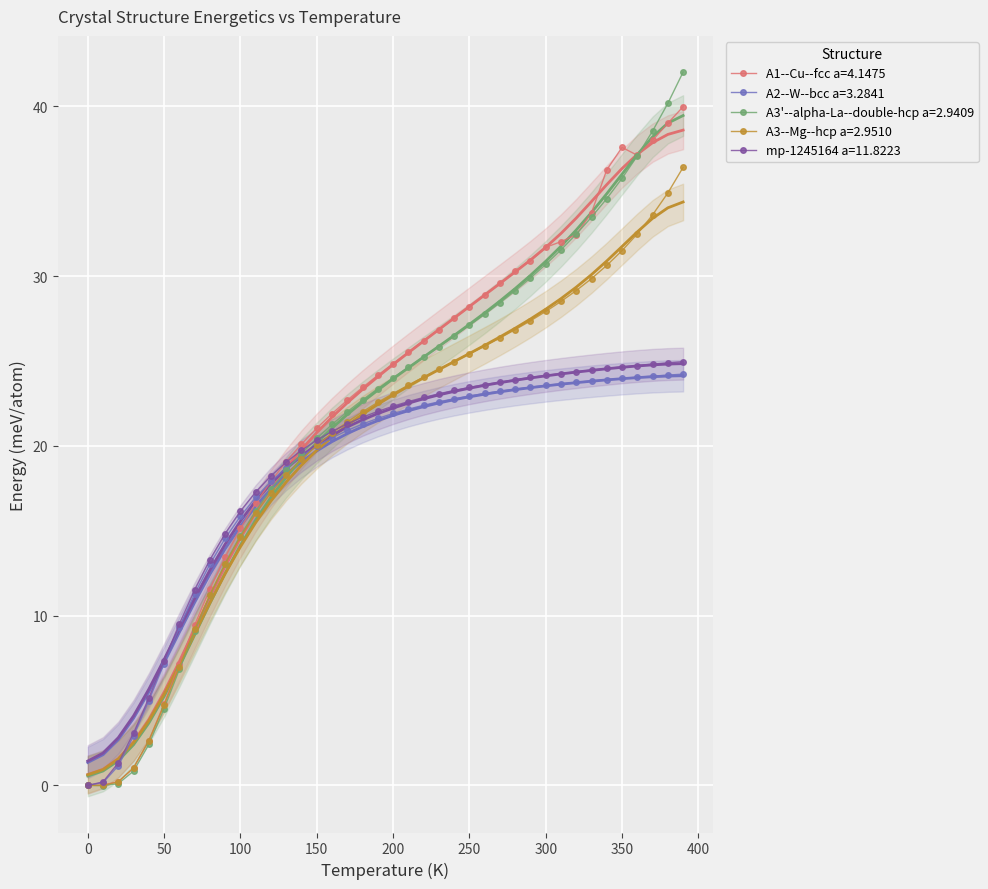

How many lines are shown in the chart?

5